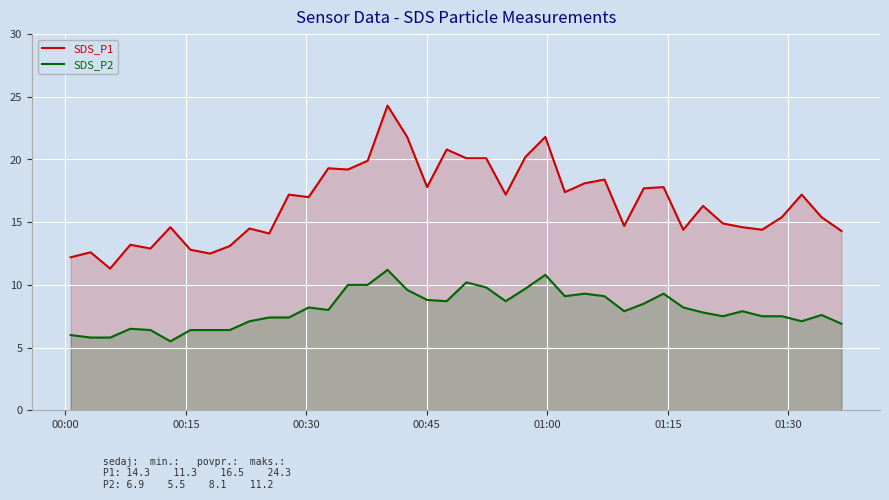

What is the average value of the SDS_P1 series?

16.5